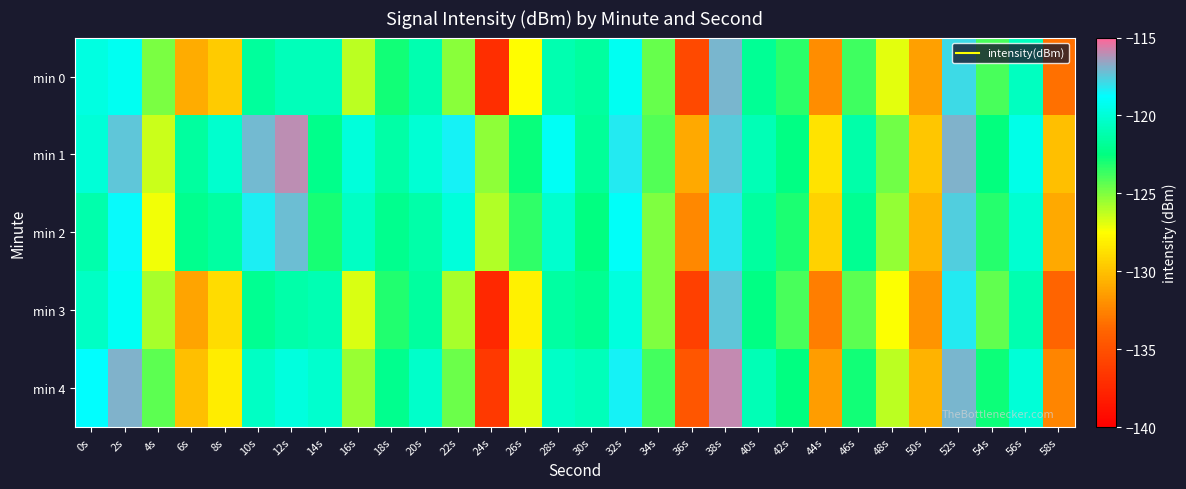

At which category is the sum across all series the highest?

38s